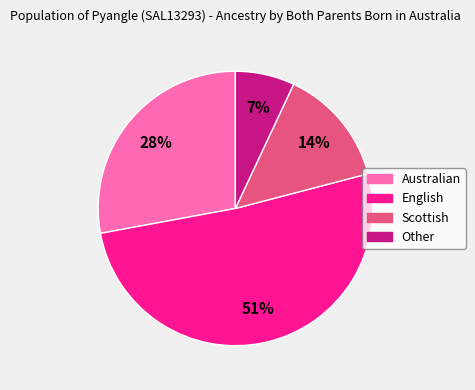

Which category has the smallest portion of the pie?

Other